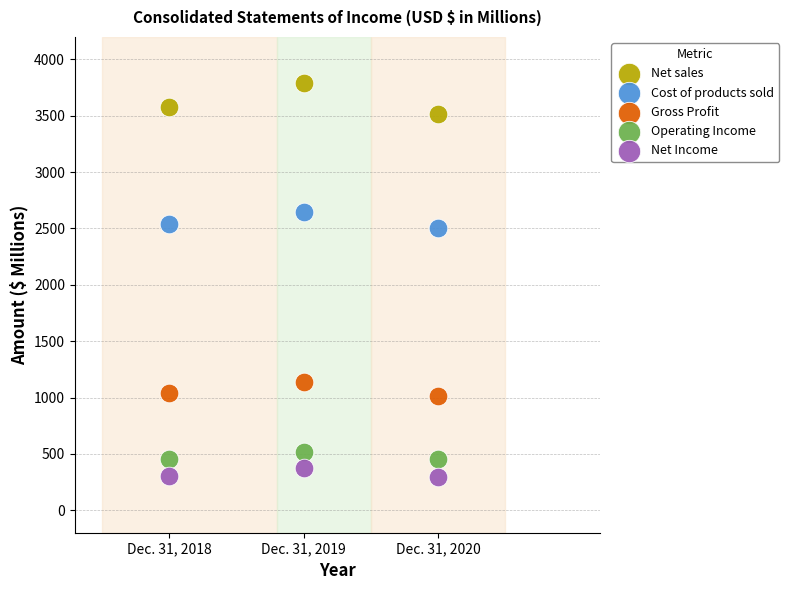

Across all data points, what is the range of Y values (max minus min)?

3497.5